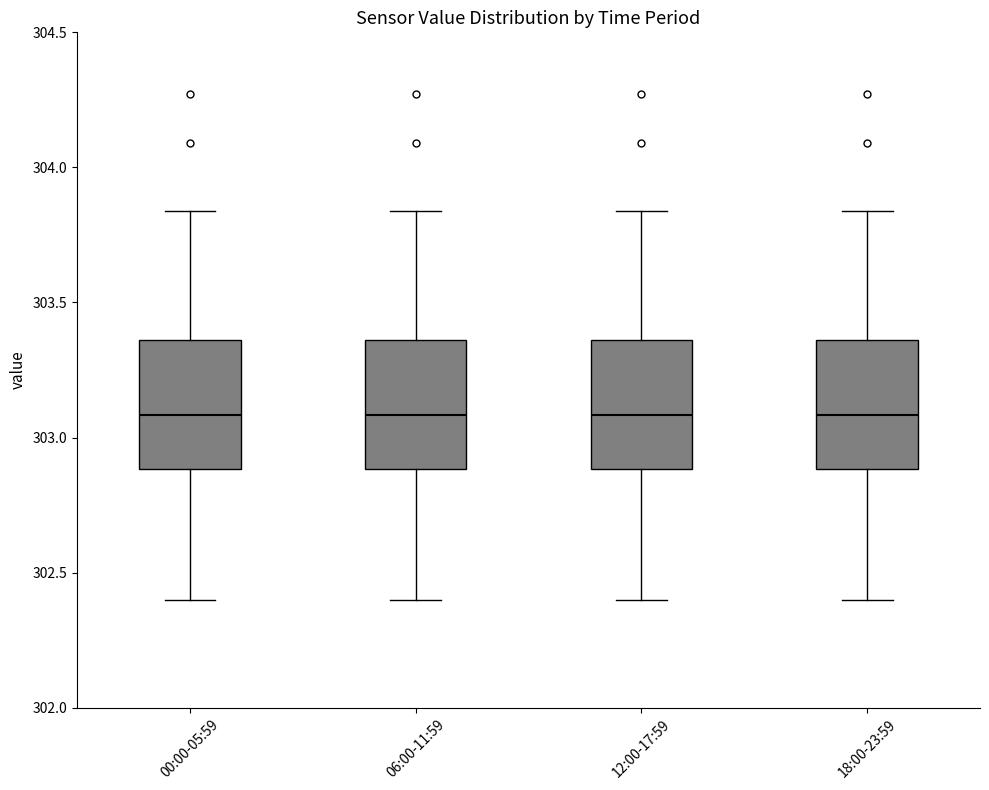

Reading left to right, transcribe this box plot: for each box, give where its median line is, the range the box spans, and where its two whiskers end, as read against the y-axis. The values are not printed on the chart, so give them approximately, as read against the axis.

00:00-05:59: median 303.10, box 302.90 to 303.35, whiskers 302.40 to 303.85
06:00-11:59: median 303.10, box 302.90 to 303.35, whiskers 302.40 to 303.85
12:00-17:59: median 303.10, box 302.90 to 303.35, whiskers 302.40 to 303.85
18:00-23:59: median 303.10, box 302.90 to 303.35, whiskers 302.40 to 303.85